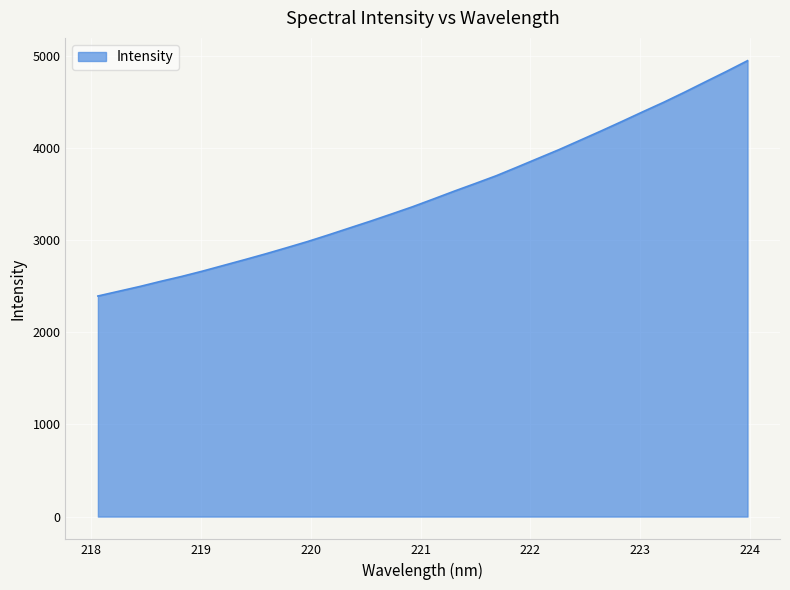

What is the greatest value displayed?

4949.2